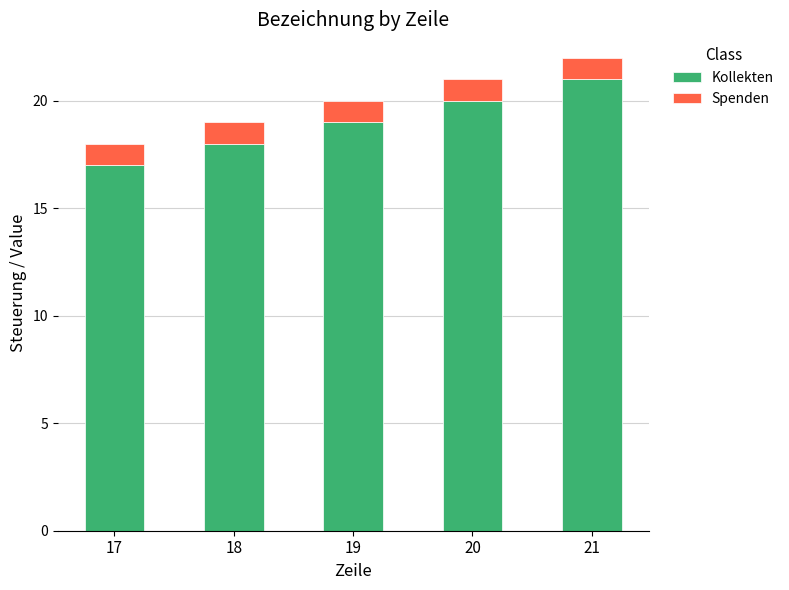

Does the chart contain stacked bars?

Yes